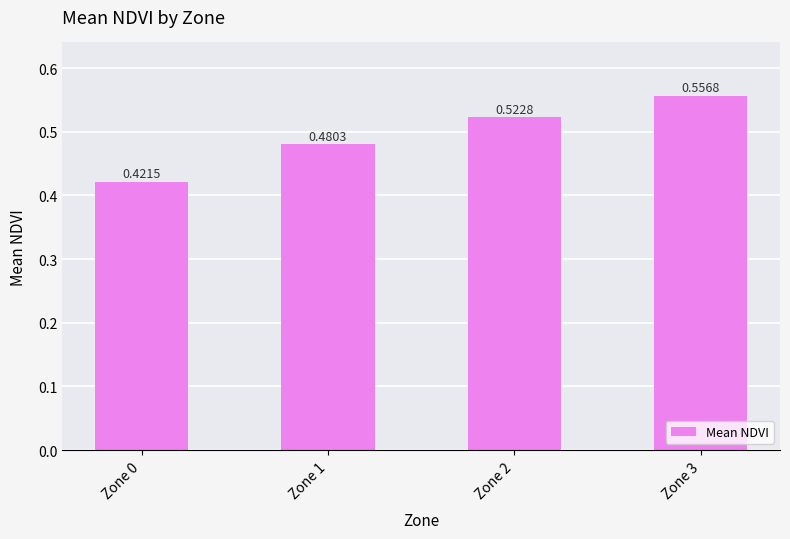

What is the change in value from Zone 1 to Zone 3?

+0.1